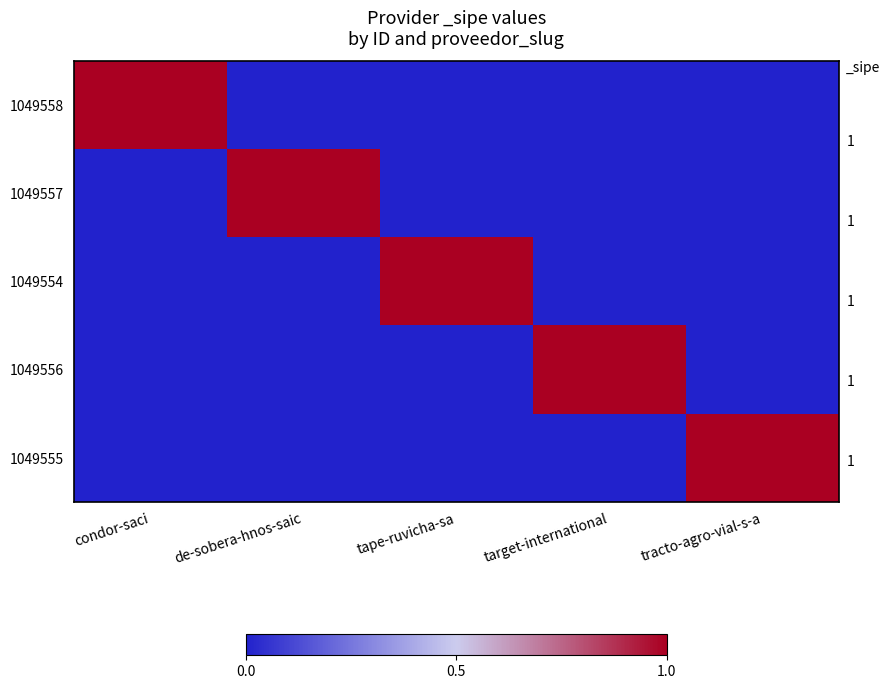

Between target-international and tracto-agro-vial-s-a, which series saw the biggest shift?

1049556